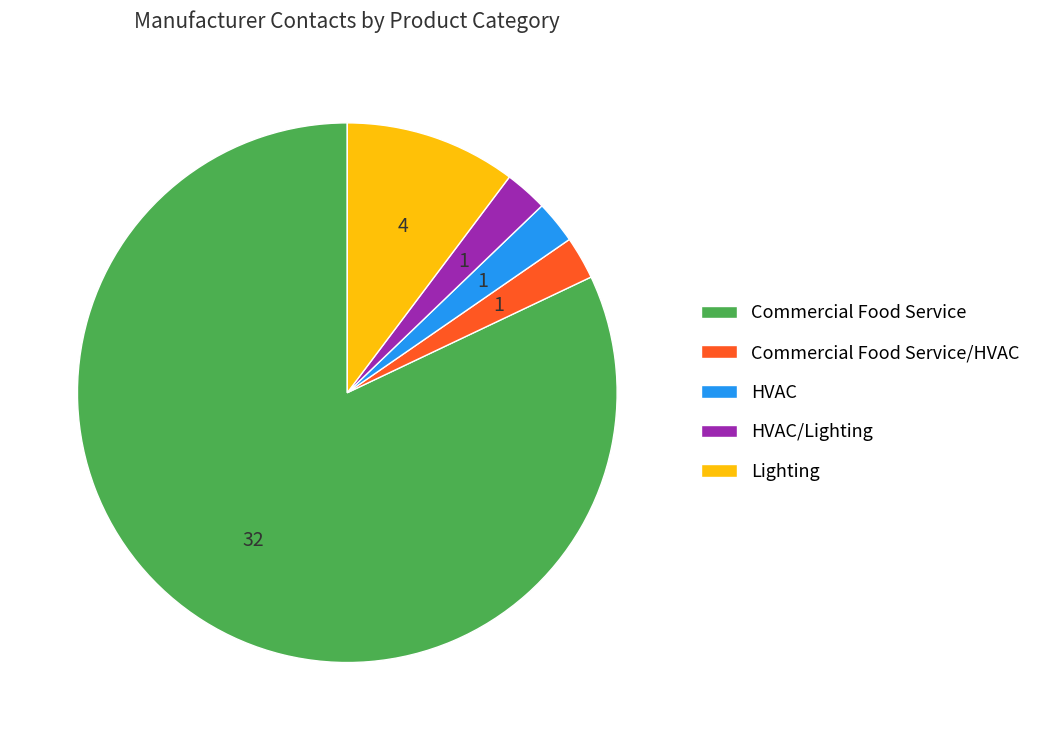

How many slices are in this pie chart?

5